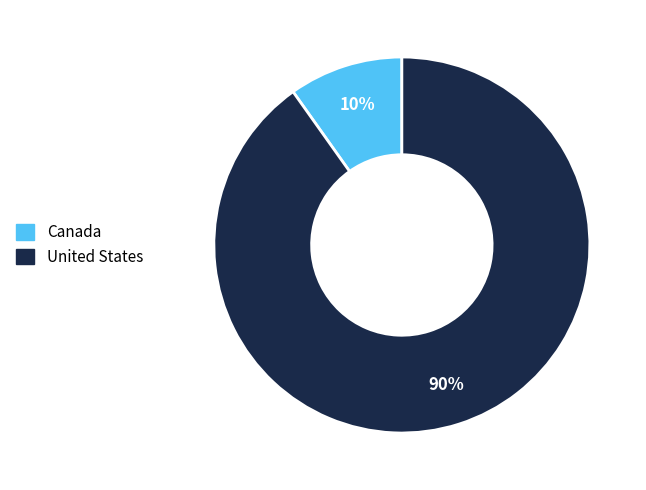

What percentage is the United States slice, to the nearest percent?

90%